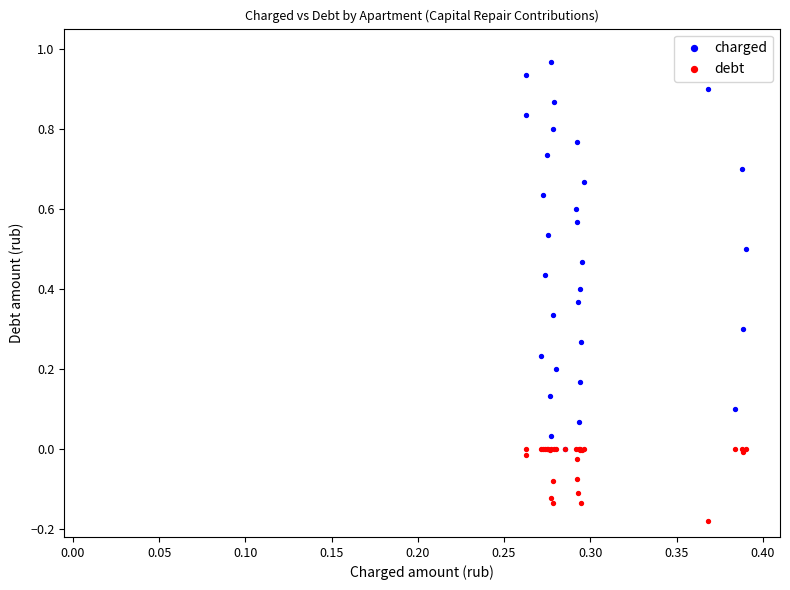

Which series contains the lowest Y value?

debt